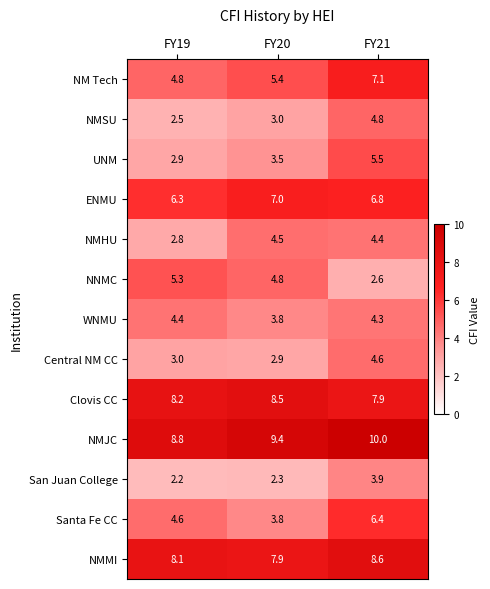

Count the number of data series in this chart.

13